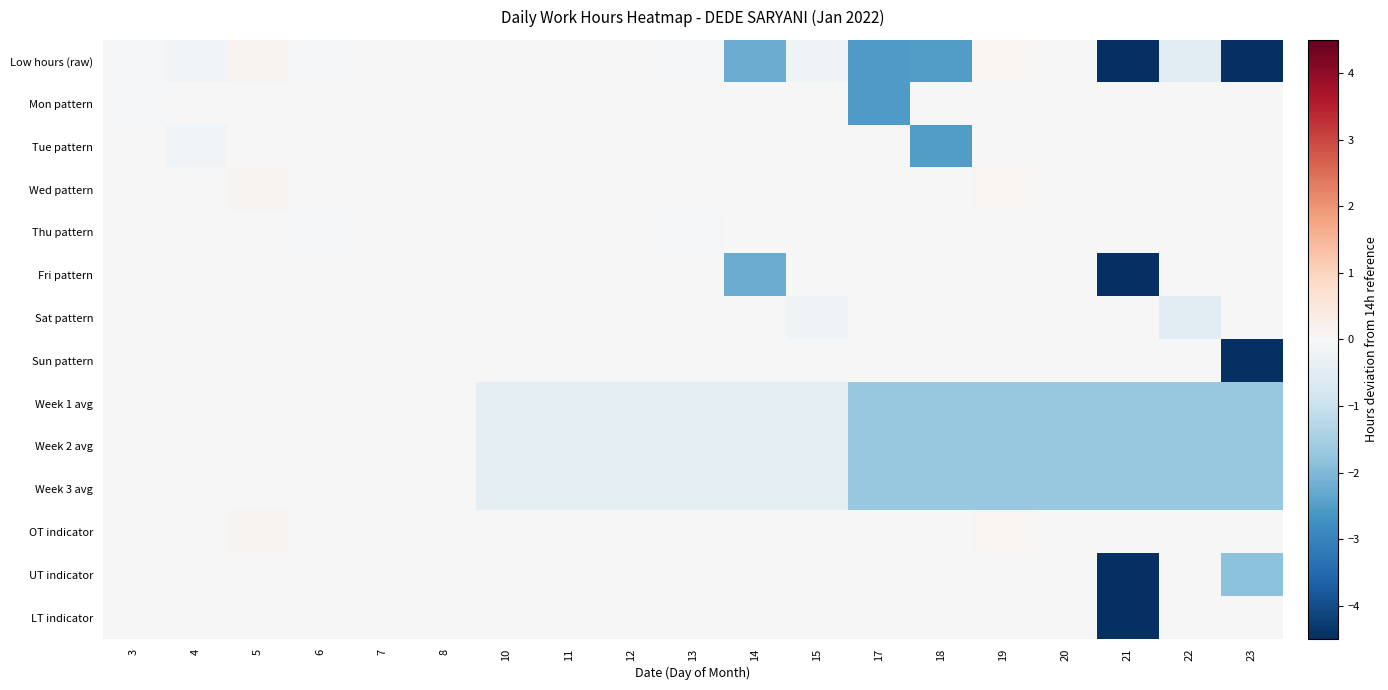

What is the total value across all series at 7?

-0.1